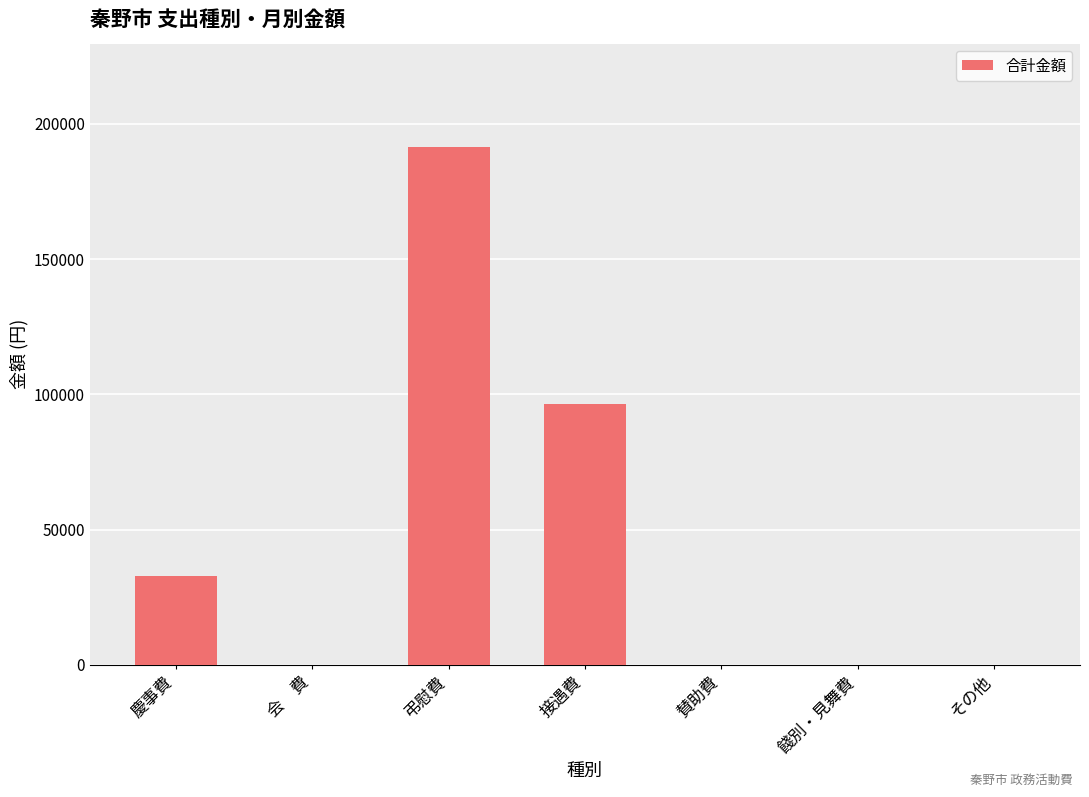

Between 賛助費 and 慶事費, which is larger?

慶事費